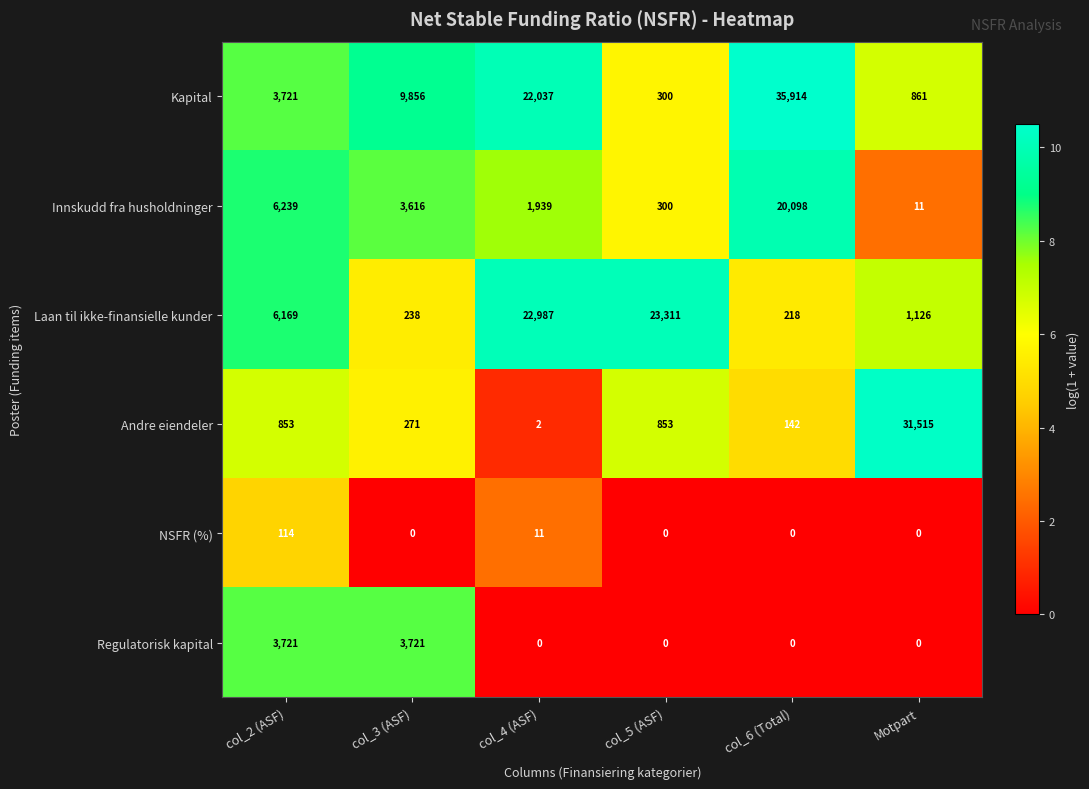

What is the sum of the Andre eiendeler values at Motpart and col_4 (ASF)?

31517